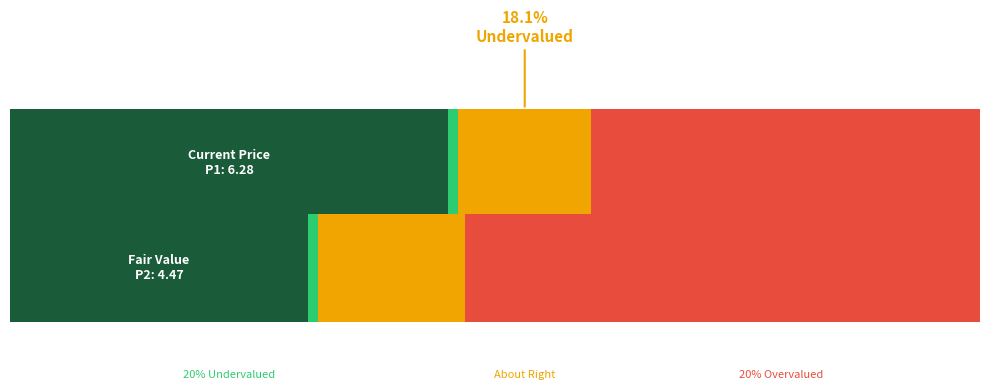

What is the difference between the second highest and minimum values in the SDS_P2 series?

4.2